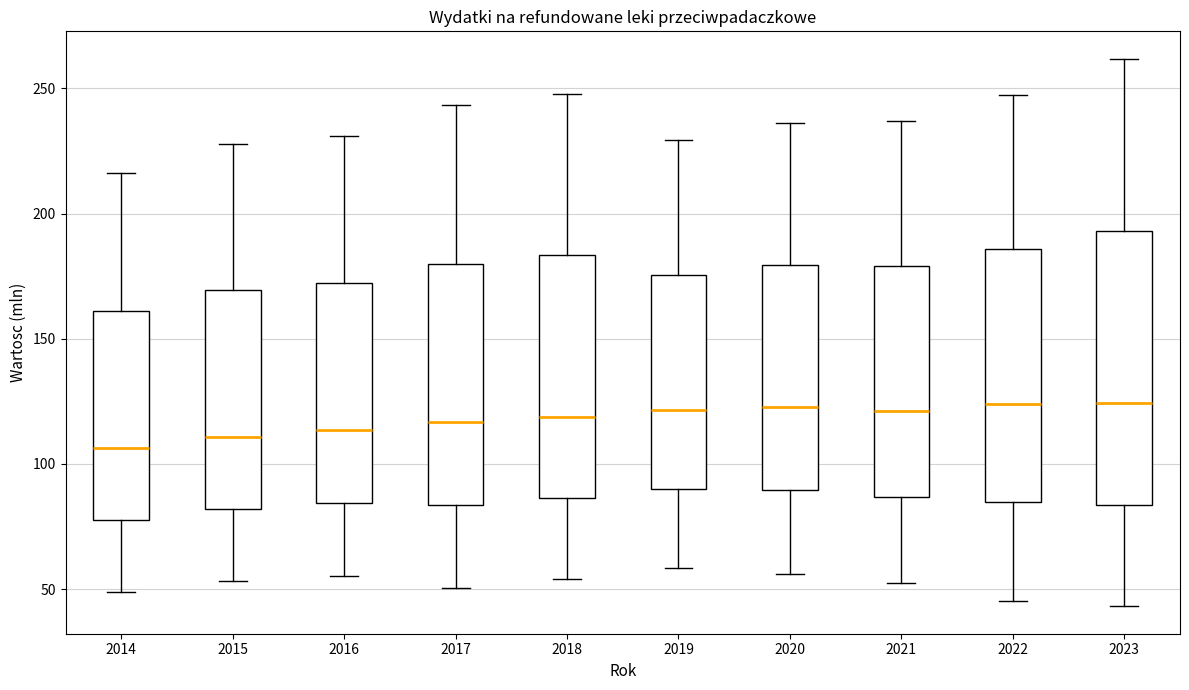

Reading left to right, transcribe this box plot: for each box, give where its median line is, the range the box spans, and where its two whiskers end, as read against the y-axis. The values are not printed on the chart, so give them approximately, as read against the axis.

2014: median 105, box 80 to 160, whiskers 50 to 215
2015: median 110, box 80 to 170, whiskers 55 to 230
2016: median 115, box 85 to 170, whiskers 55 to 230
2017: median 115, box 85 to 180, whiskers 50 to 245
2018: median 120, box 85 to 185, whiskers 55 to 250
2019: median 120, box 90 to 175, whiskers 60 to 230
2020: median 125, box 90 to 180, whiskers 55 to 235
2021: median 120, box 85 to 180, whiskers 55 to 235
2022: median 125, box 85 to 185, whiskers 45 to 250
2023: median 125, box 85 to 195, whiskers 45 to 260